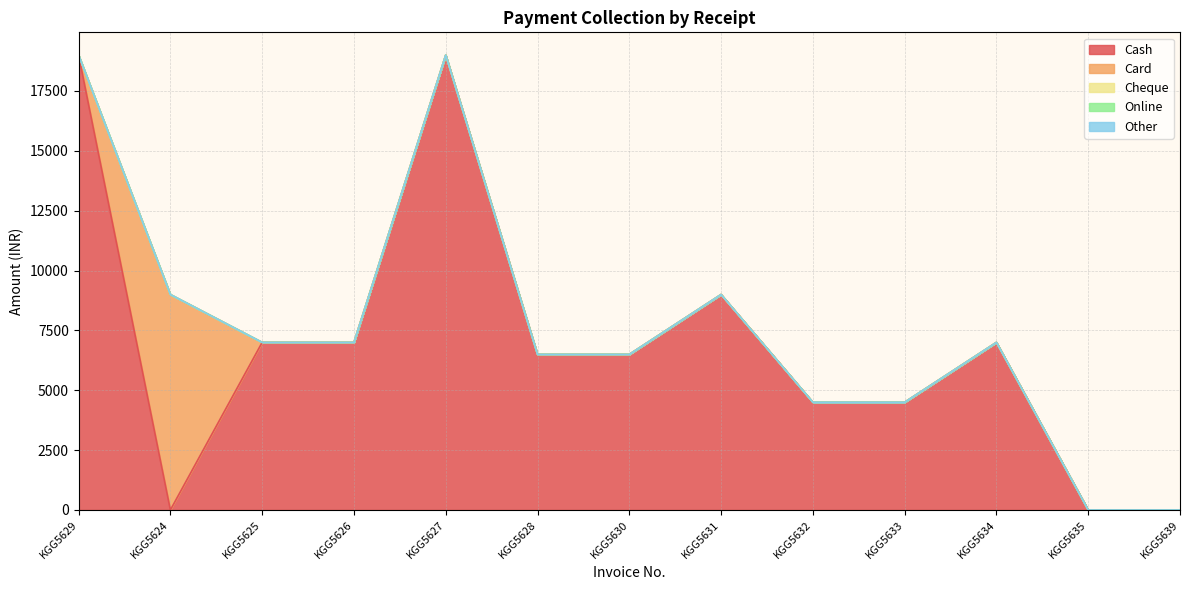

Reading left to right, what are all the values shown in this chart?

Cash: KGG5629=19000	KGG5624=0	KGG5625=7000	KGG5626=7000	KGG5627=19000	KGG5628=6499	KGG5630=6499	KGG5631=9000	KGG5632=4500	KGG5633=4500	KGG5634=7000	KGG5635=0	KGG5639=0
Card: KGG5629=0	KGG5624=9000	KGG5625=0	KGG5626=0	KGG5627=0	KGG5628=0	KGG5630=0	KGG5631=0	KGG5632=0	KGG5633=0	KGG5634=0	KGG5635=0	KGG5639=0
Cheque: KGG5629=0	KGG5624=0	KGG5625=0	KGG5626=0	KGG5627=0	KGG5628=0	KGG5630=0	KGG5631=0	KGG5632=0	KGG5633=0	KGG5634=0	KGG5635=0	KGG5639=0
Online: KGG5629=0	KGG5624=0	KGG5625=0	KGG5626=0	KGG5627=0	KGG5628=0	KGG5630=0	KGG5631=0	KGG5632=0	KGG5633=0	KGG5634=0	KGG5635=0	KGG5639=0
Other: KGG5629=0	KGG5624=0	KGG5625=0	KGG5626=0	KGG5627=0	KGG5628=0	KGG5630=0	KGG5631=0	KGG5632=0	KGG5633=0	KGG5634=0	KGG5635=0	KGG5639=0